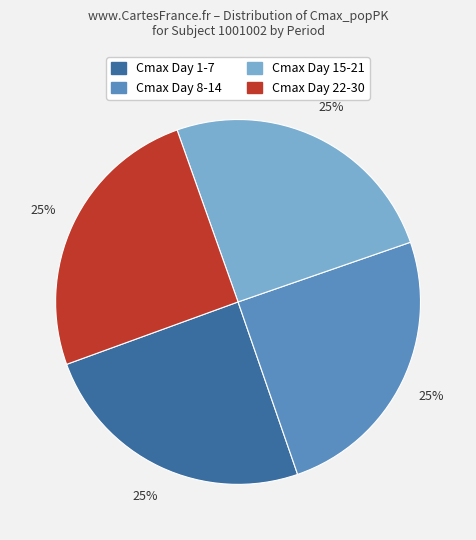

Count the number of slices in the pie.

4